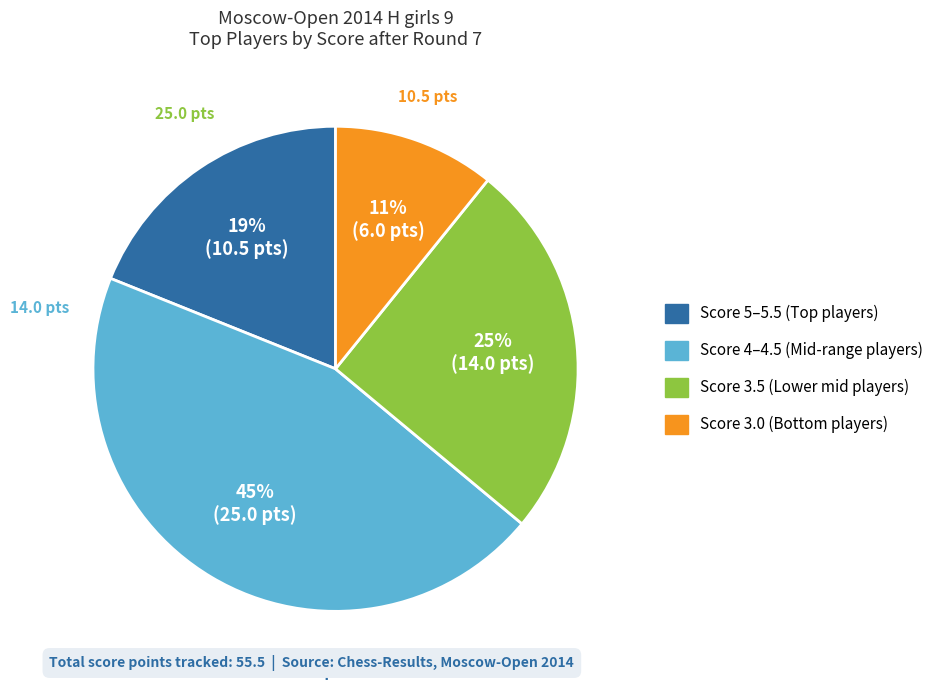

How many slices are in this pie chart?

4